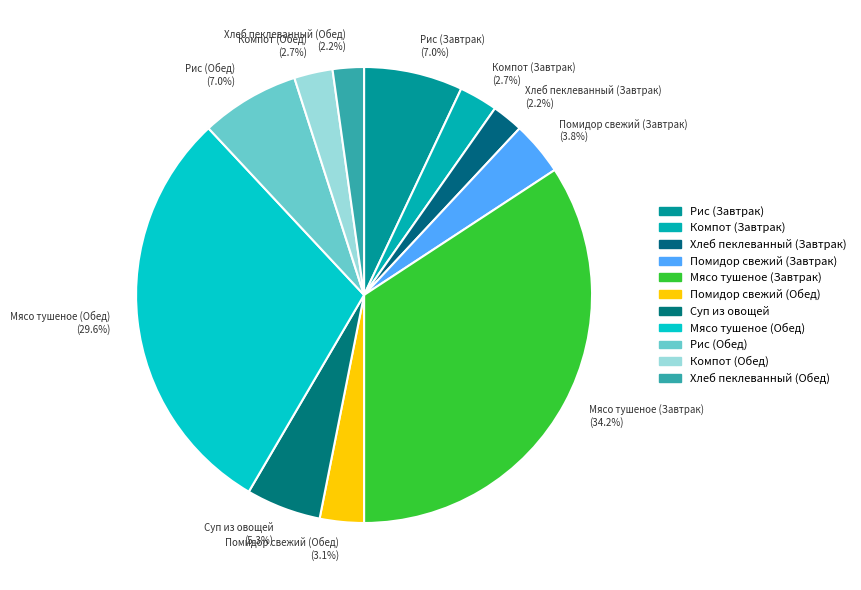

To the nearest percent, what is the average slice percentage?

9%